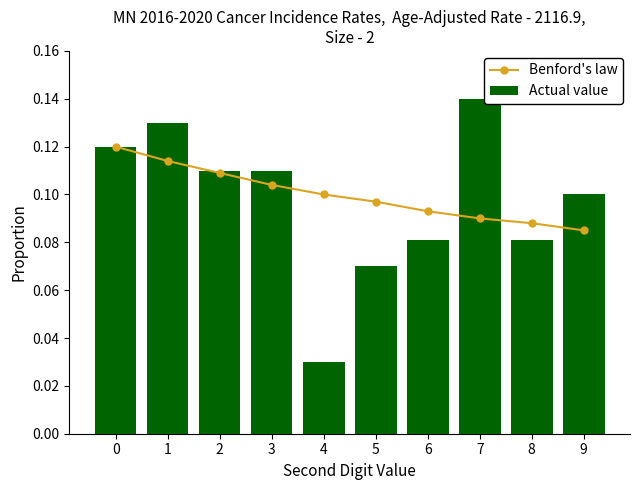

At which label does Actual value reach its minimum?

4